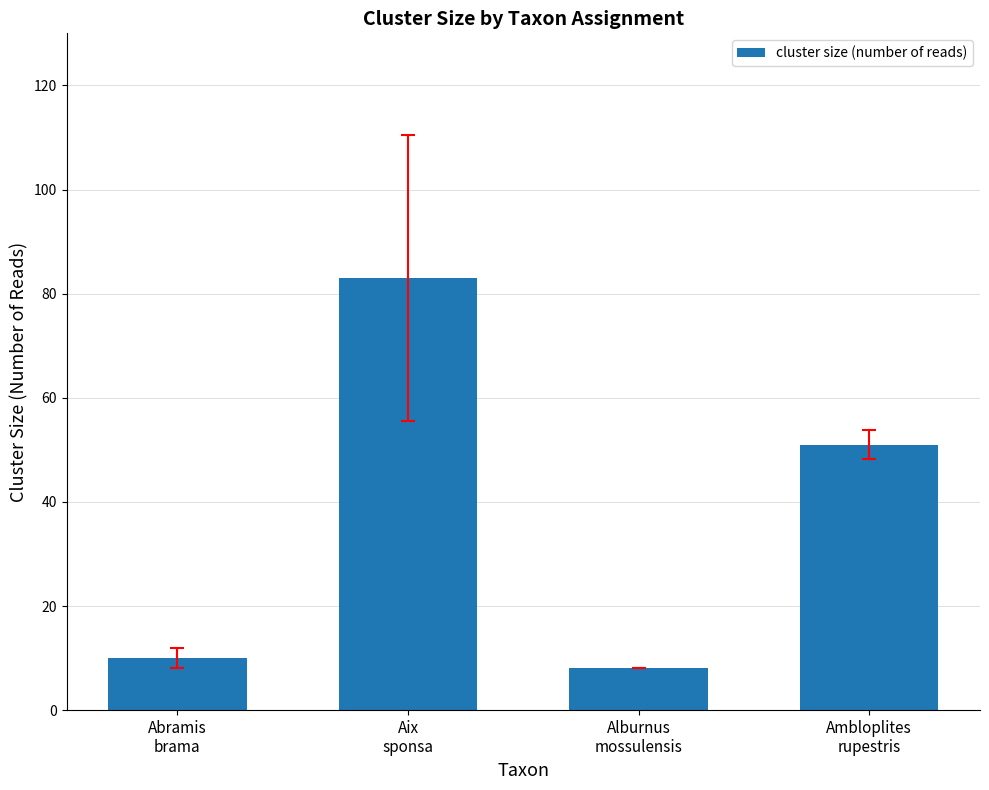

Are the bars horizontal?

No